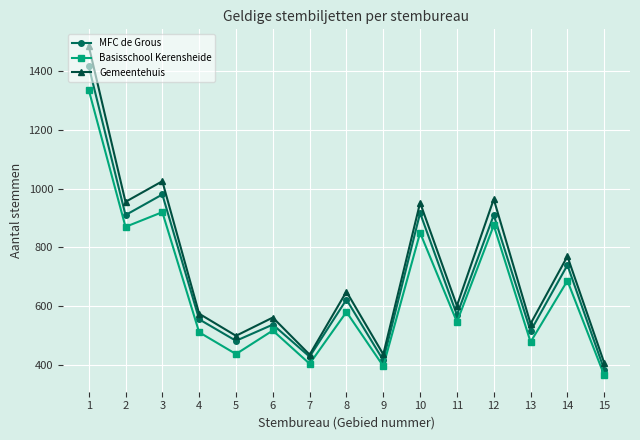

How many interior local valleys does the Basisschool Kerensheide series have?

6